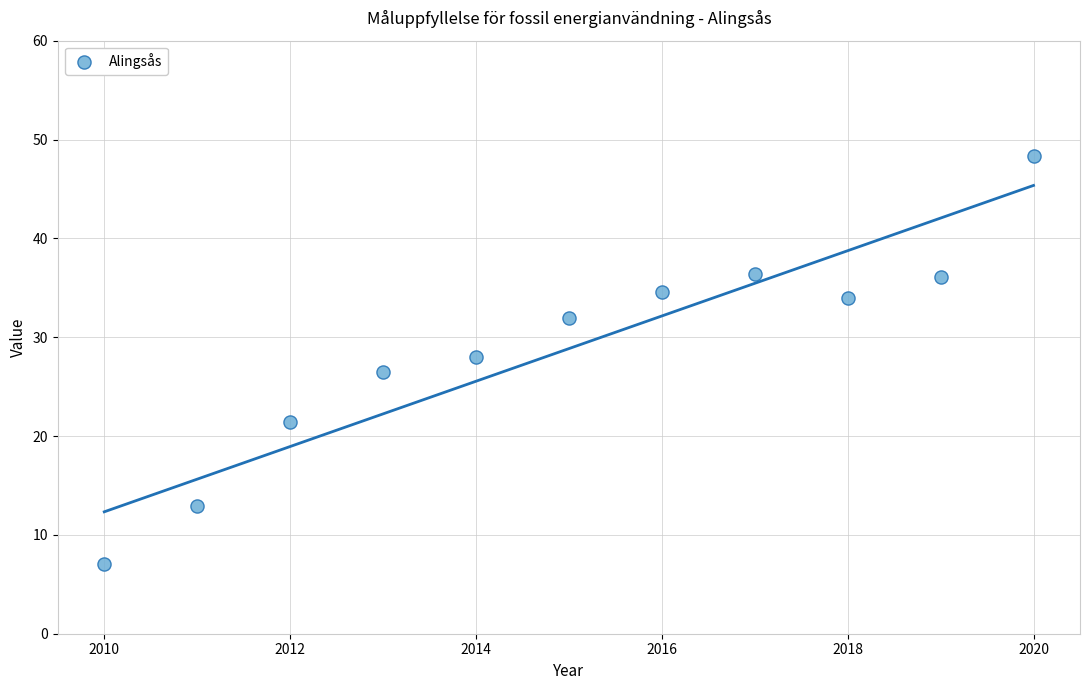

What is the range of X values (max minus min)?

10.0